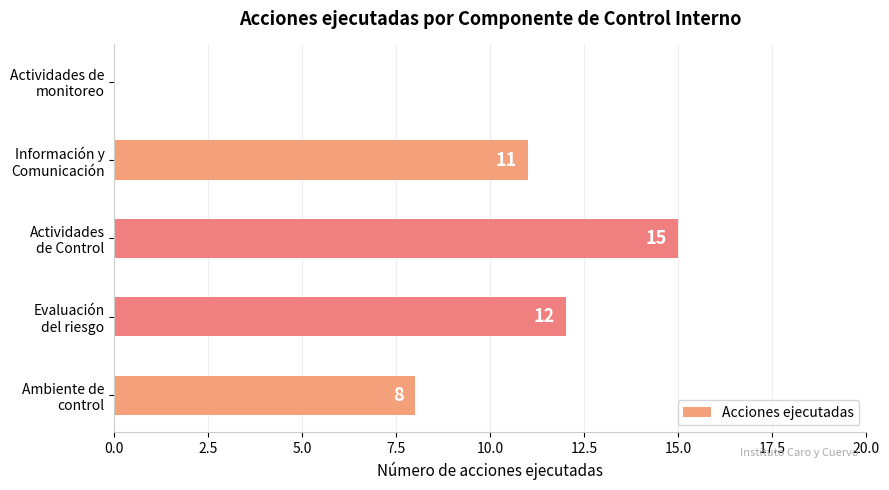

What is the greatest value displayed?

15